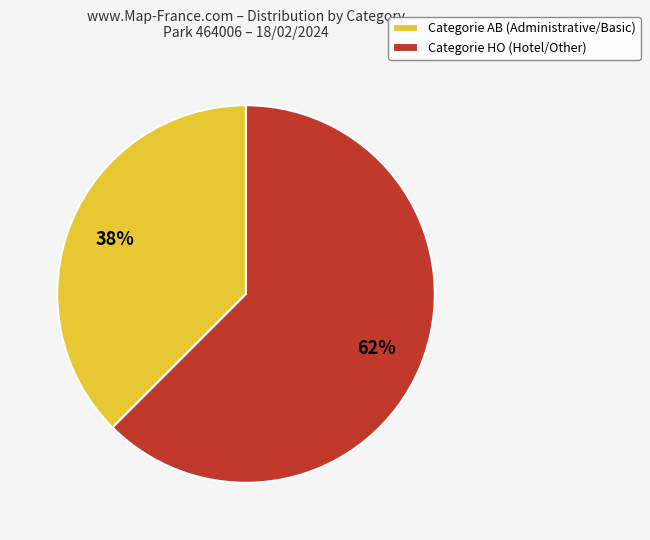

True or false: Categorie HO (Hotel/Other) accounts for 55% of the total.

False